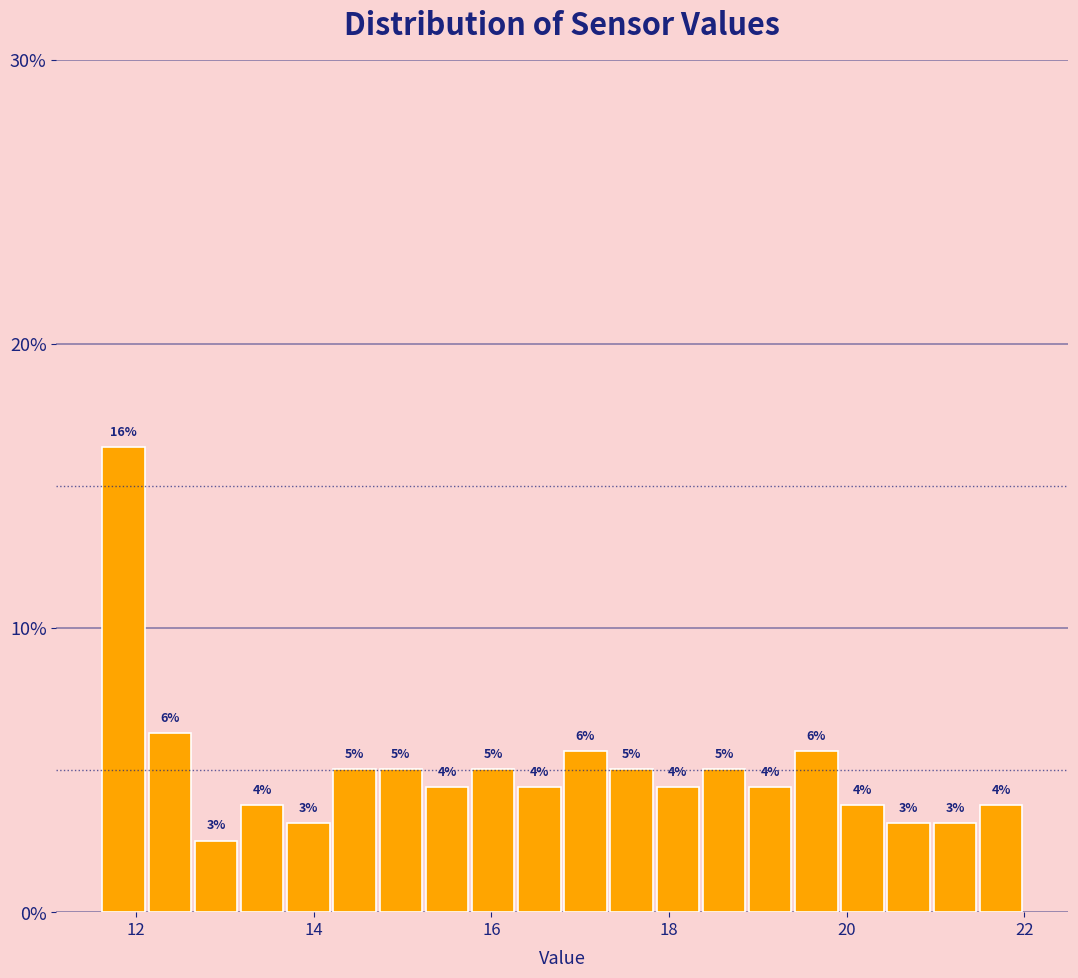

Read against the x-axis, roughly where is the centre of the tallest bar?

11.8